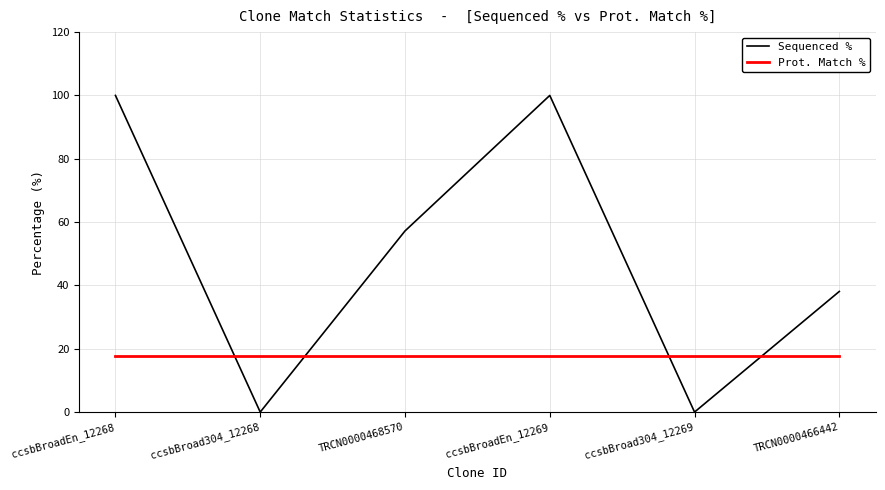

Rank the series by their maximum value, from lowest to highest.

Prot. Match %, Sequenced %